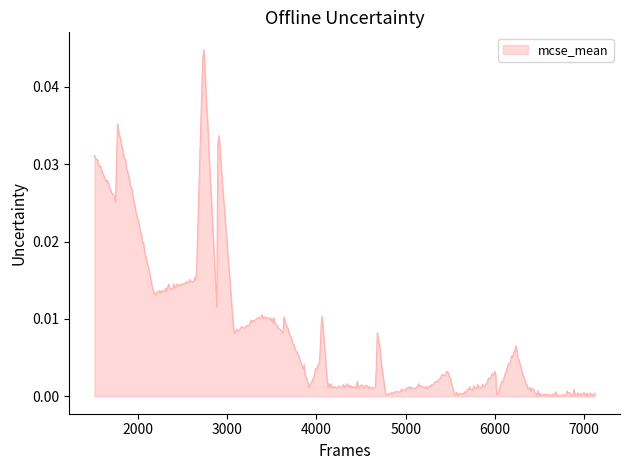

Reading left to right, list all the values displayed in this chart.

0=0.0	1=0.0	2=0.0	3=0.0	4=0.0	5=0.0	6=0.0	7=0.0	8=0.0	9=0.0	10=0.0	11=0.0	12=0.0	13=0.0	14=0.0	15=0.0	16=0.0	17=0.0	18=0.0	19=0.0	20=0.0	21=0.0	22=0.0	23=0.0	24=0.0	25=0.0	26=0.0	27=0.0	28=0.0	29=0.0	30=0.0	31=0.0	32=0.0	33=0.0	34=0.0	35=0.0	36=0.0	37=0.0	38=0.0	39=0.0